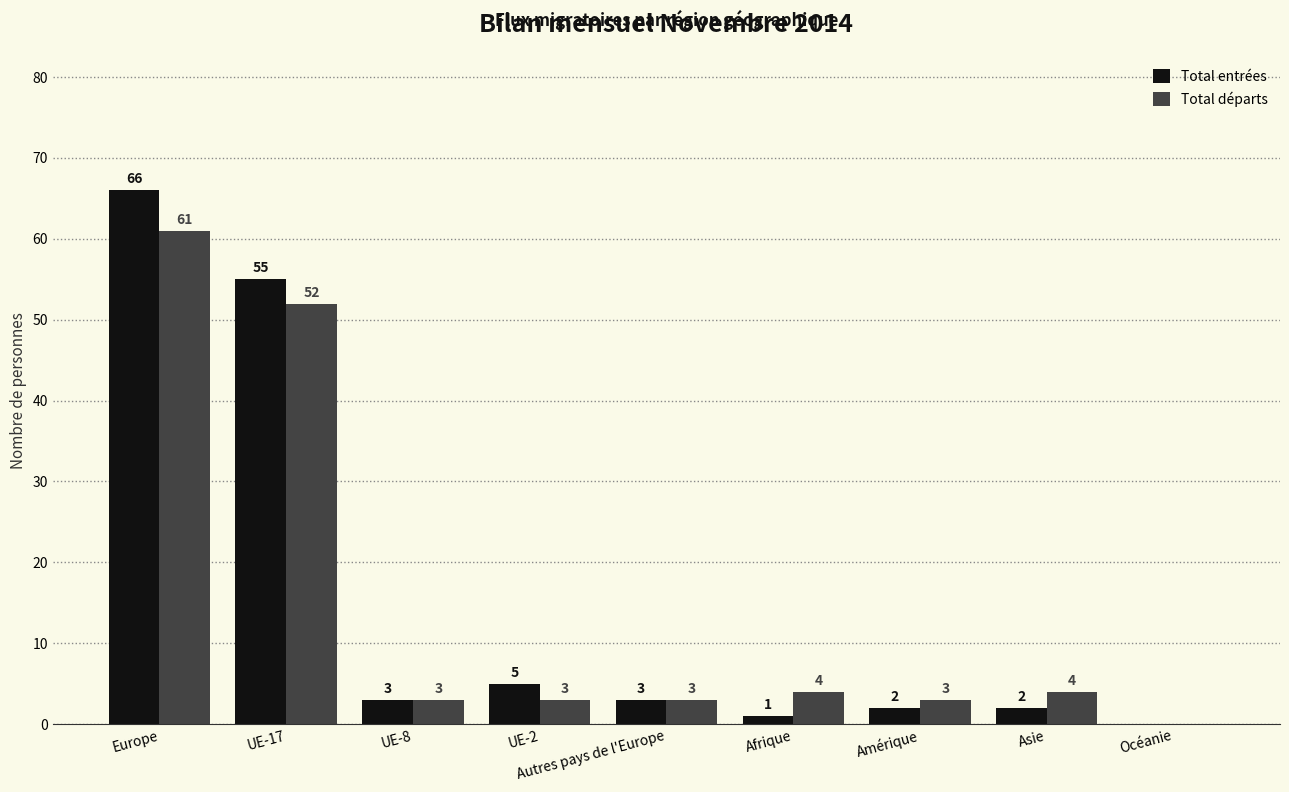

What is the maximum value shown in the chart?

66